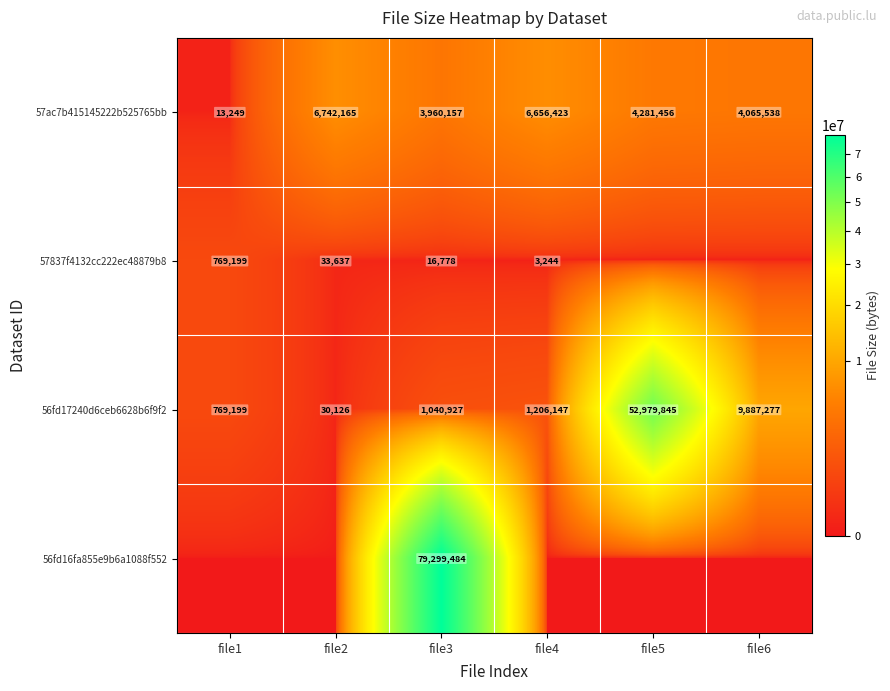

True or false: 56fd17240d6ceb6628b6f9f2 has a value of 9887277 at file6.

True